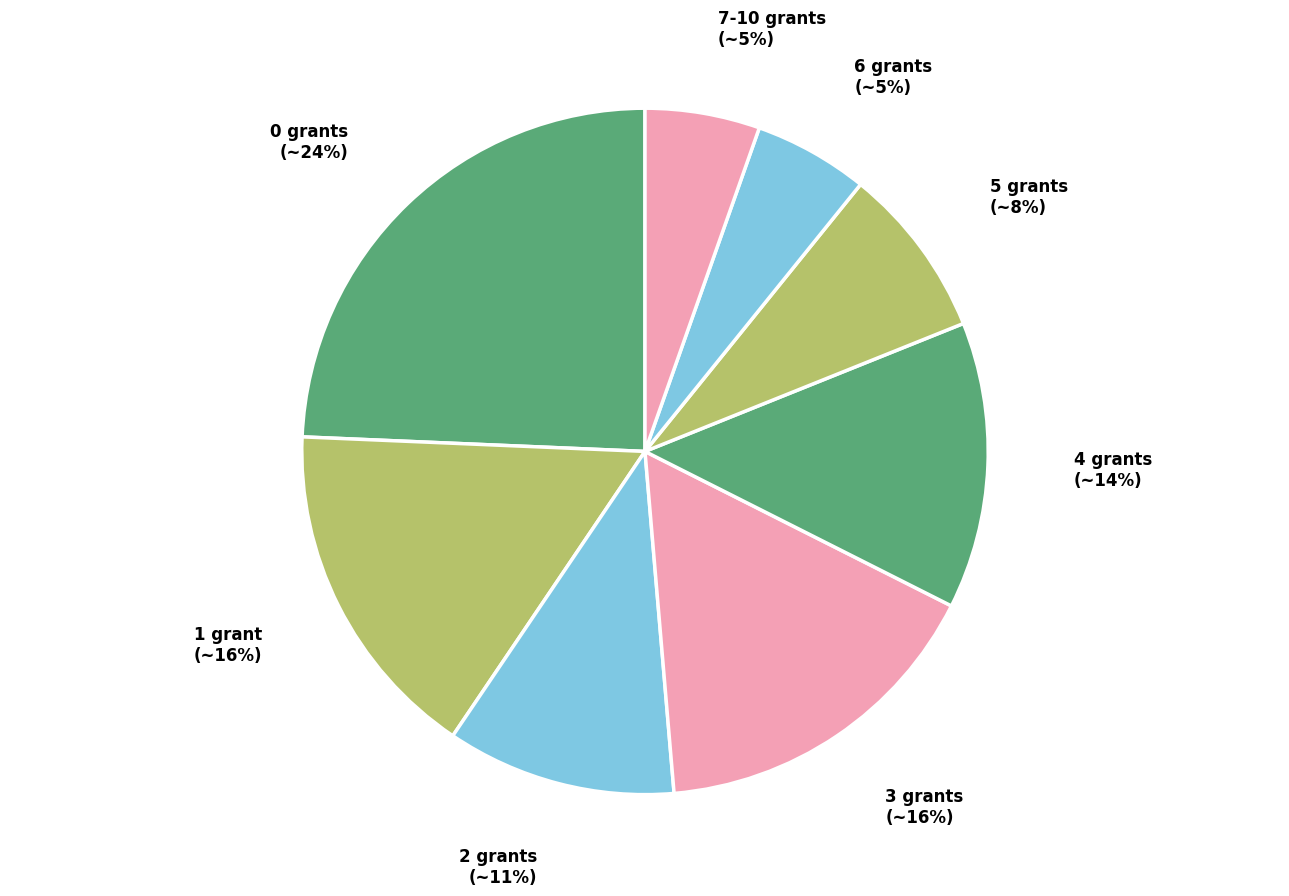

Does 7-10 grants represent more than half of the total?

No